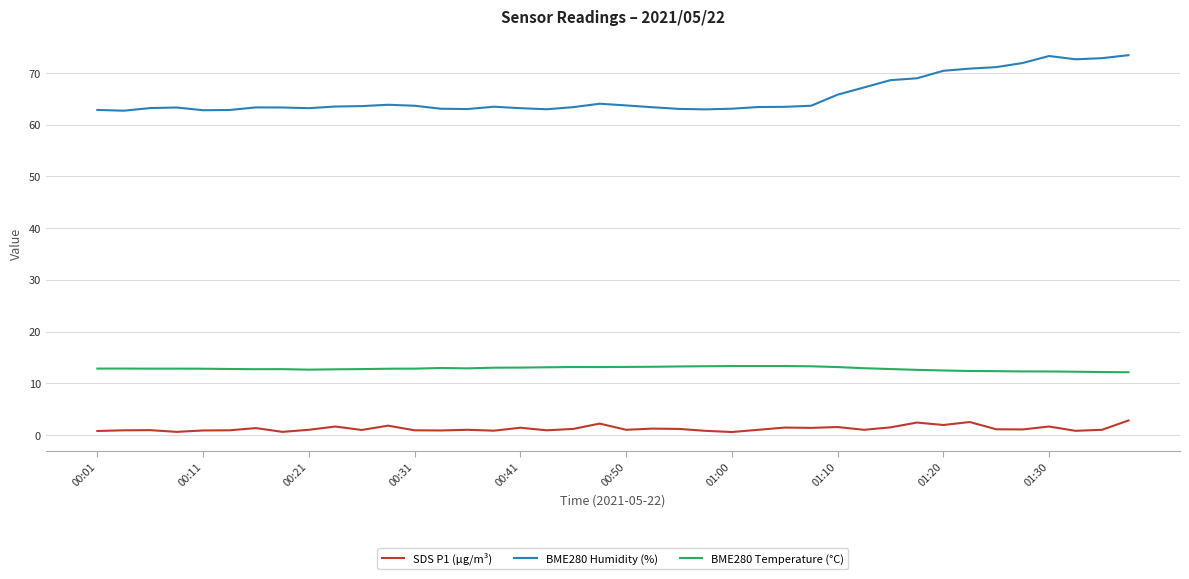

True or false: BME280 Temperature (°C) and SDS P1 (µg/m³) intersect in this chart.

False